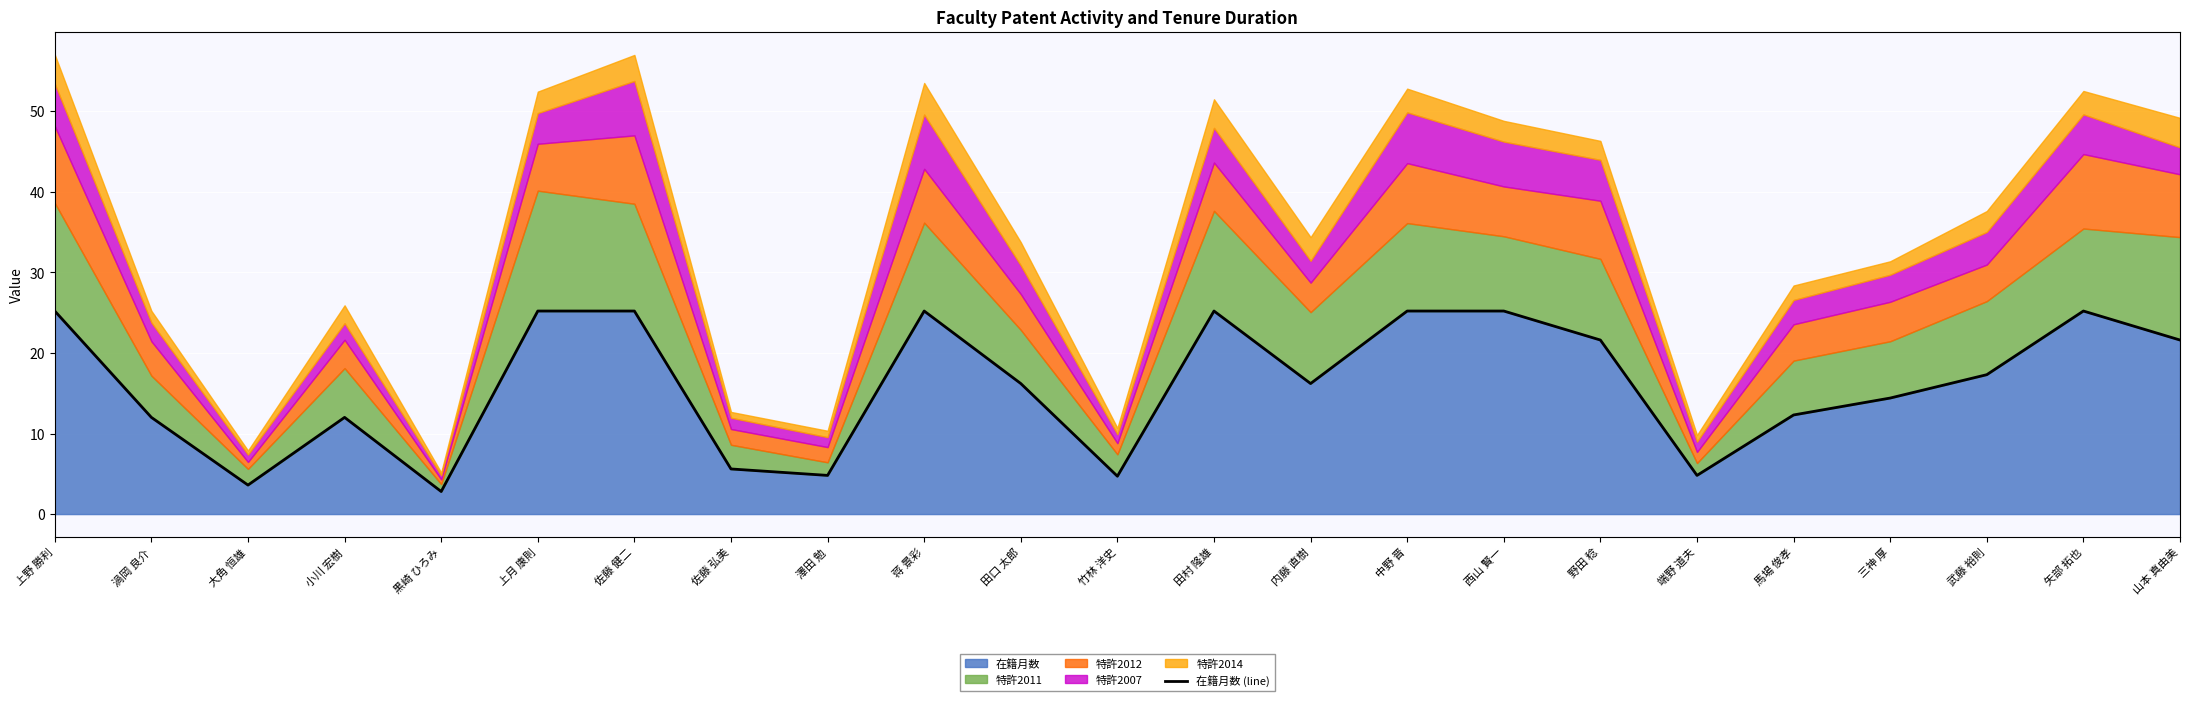

At which label does the data first exceed 16?

上野 勝利